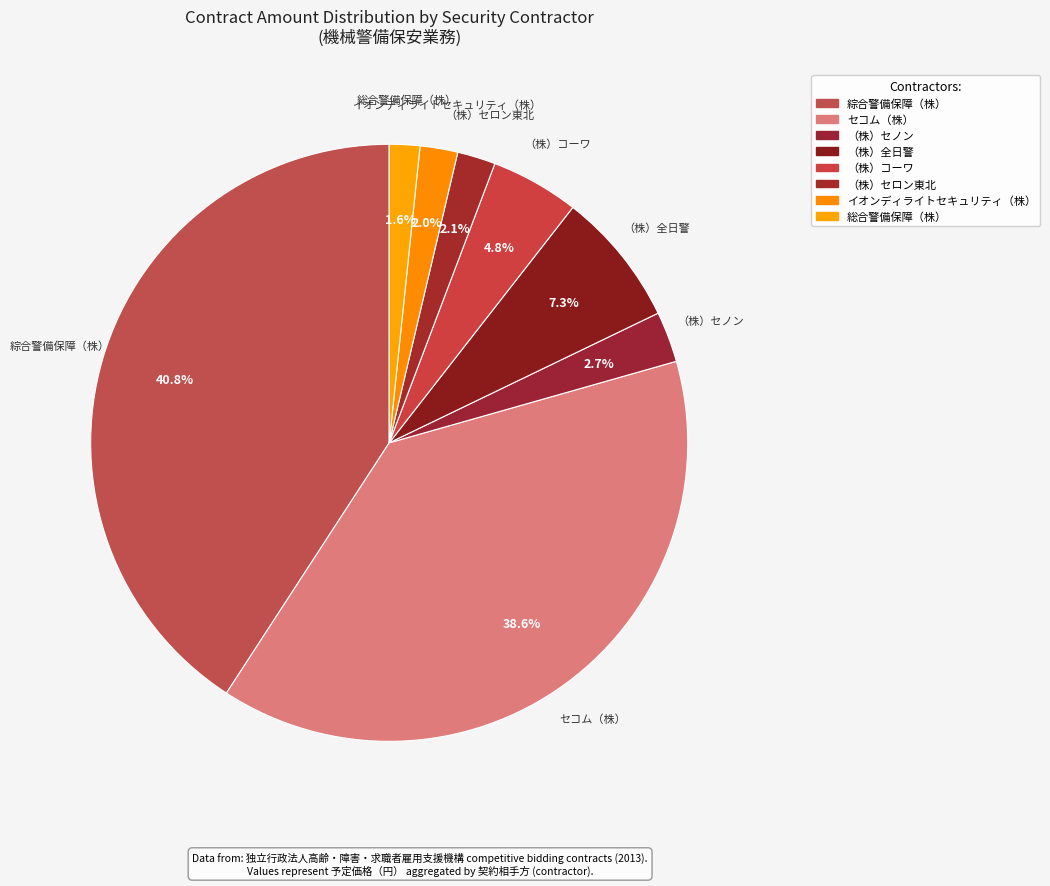

How many slices are in this pie chart?

8